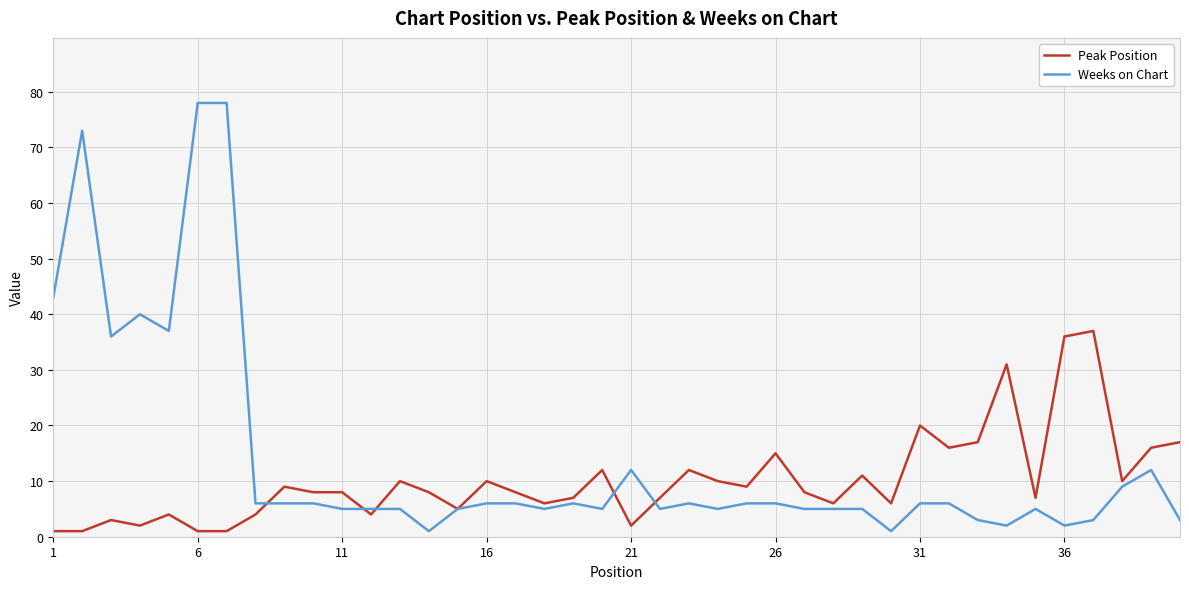

Which series has the largest total across all categories?

Weeks on Chart